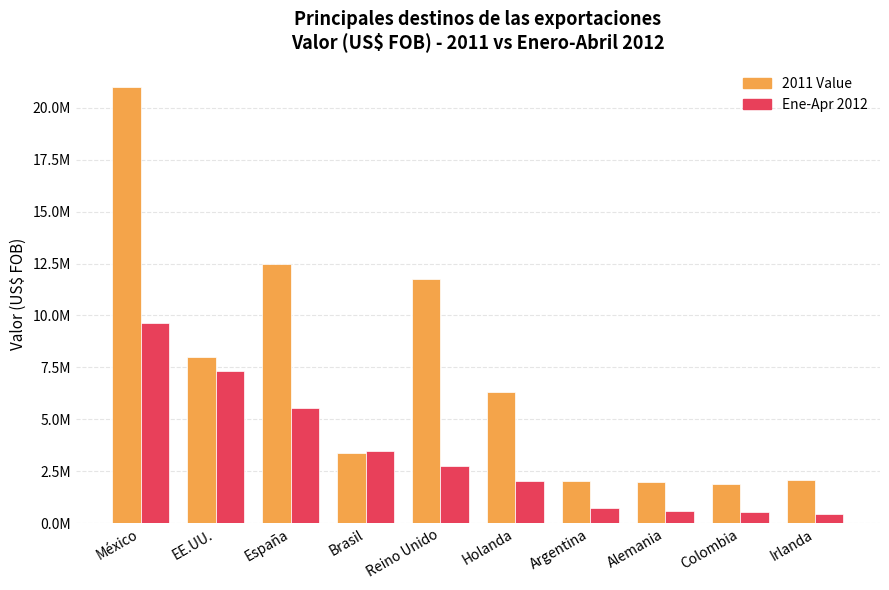

What position from the right is Argentina?

4